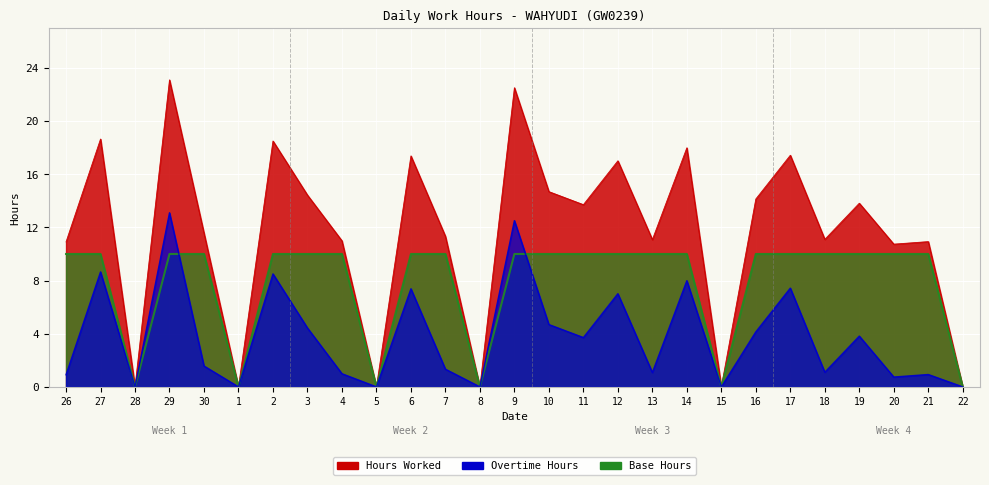

List the labels in order of Hours Worked value, smallest first.

28, 1, 5, 8, 15, 22, 20, 26, 21, 4, 13, 18, 7, 30, 11, 19, 16, 3, 10, 12, 6, 17, 14, 2, 27, 9, 29